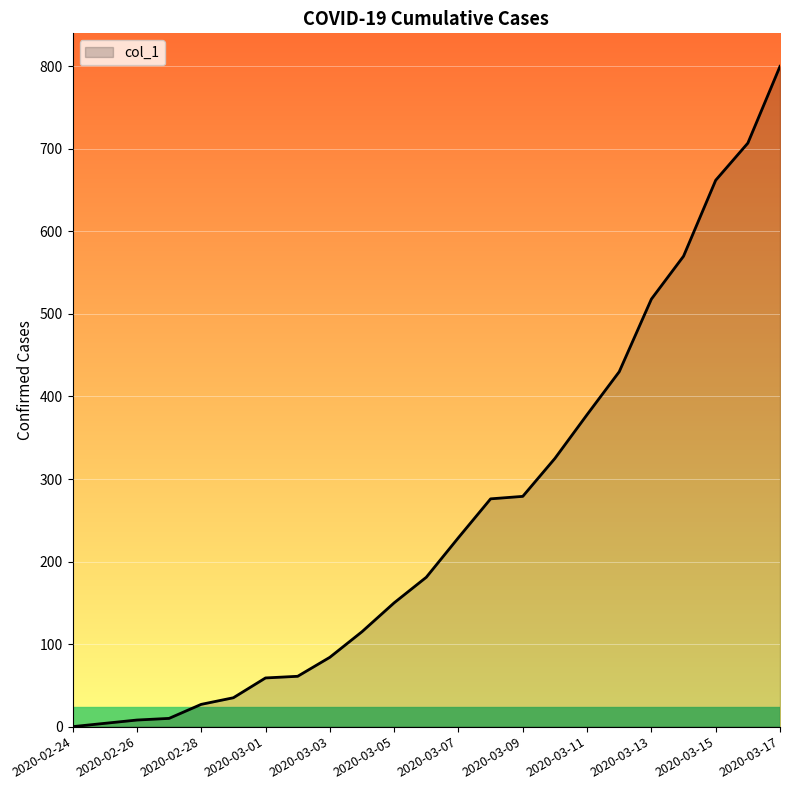

What is the difference between the maximum and minimum values?

800